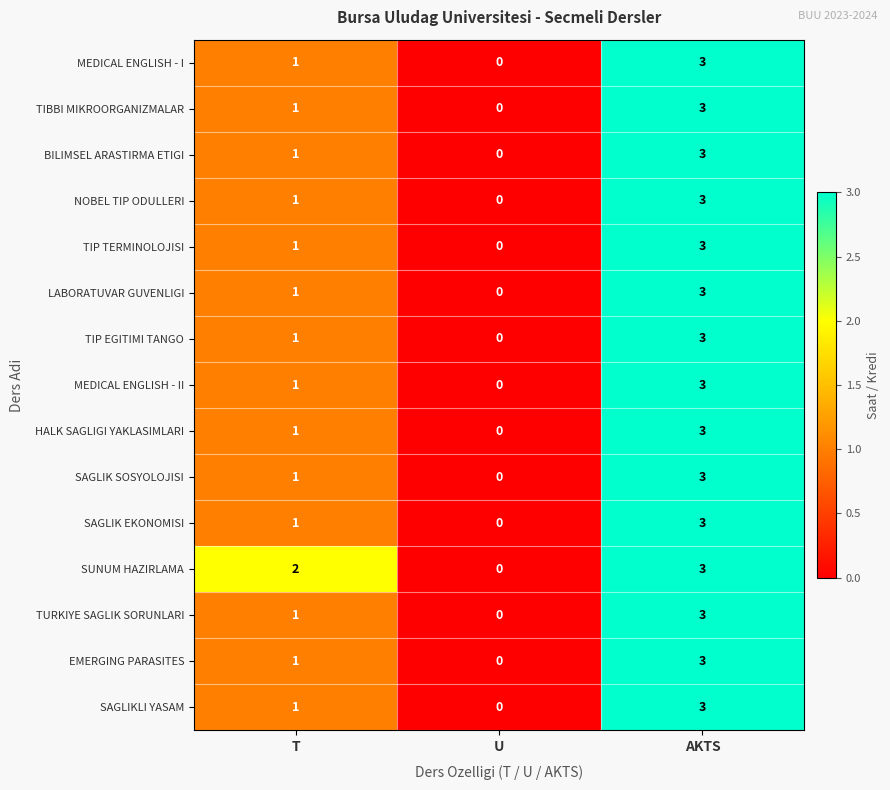

At which category does the chart reach its peak across all series?

AKTS